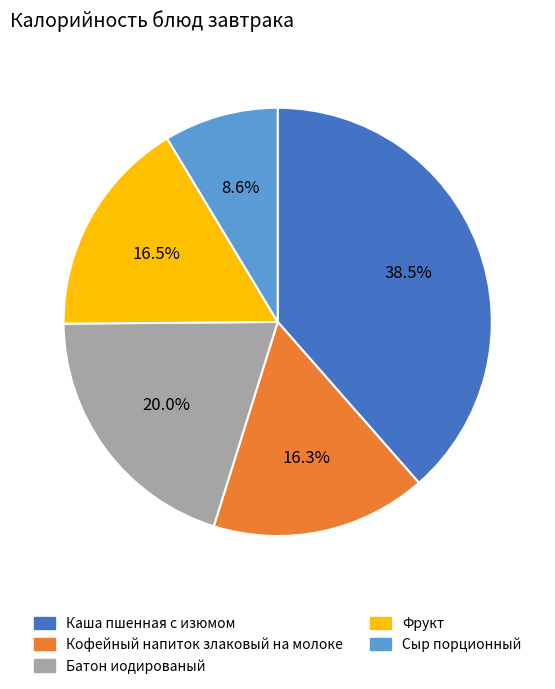

True or false: Батон иодированый accounts for 26% of the total.

False